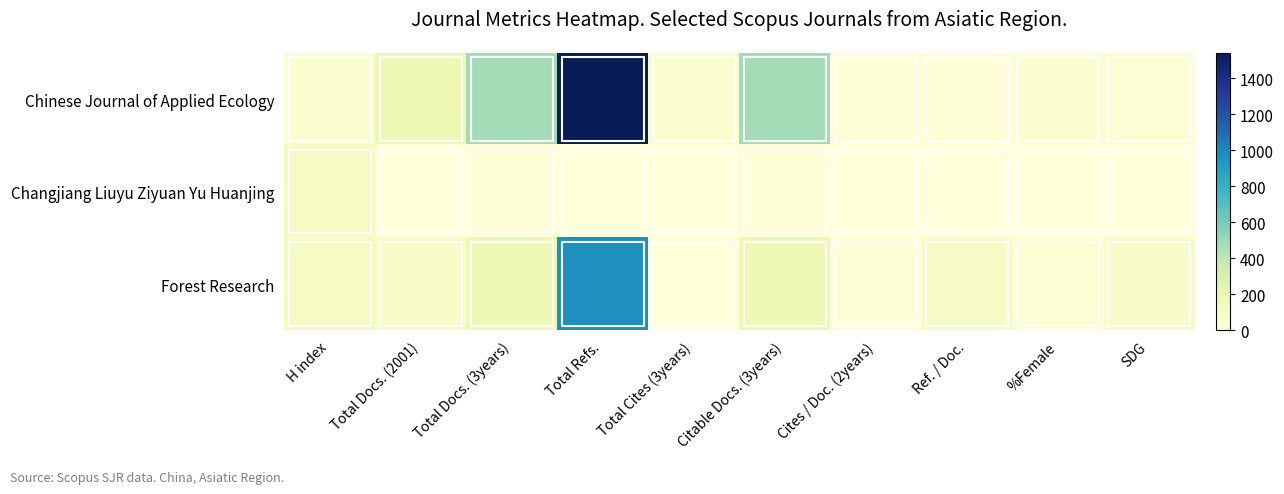

Which has a higher value, Total Docs. (3years) or Total Cites (3years)?

Total Docs. (3years)